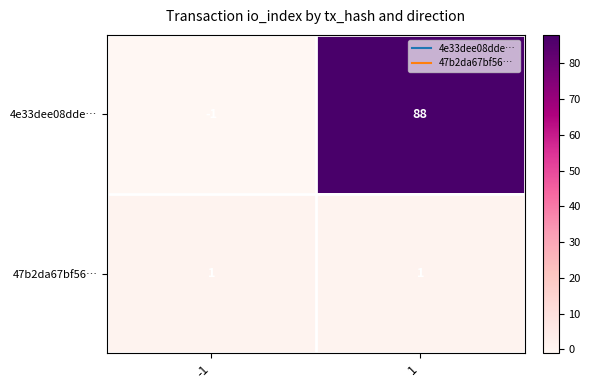

Rank the series by their maximum value, from lowest to highest.

47b2da67bf56…, 4e33dee08dde…